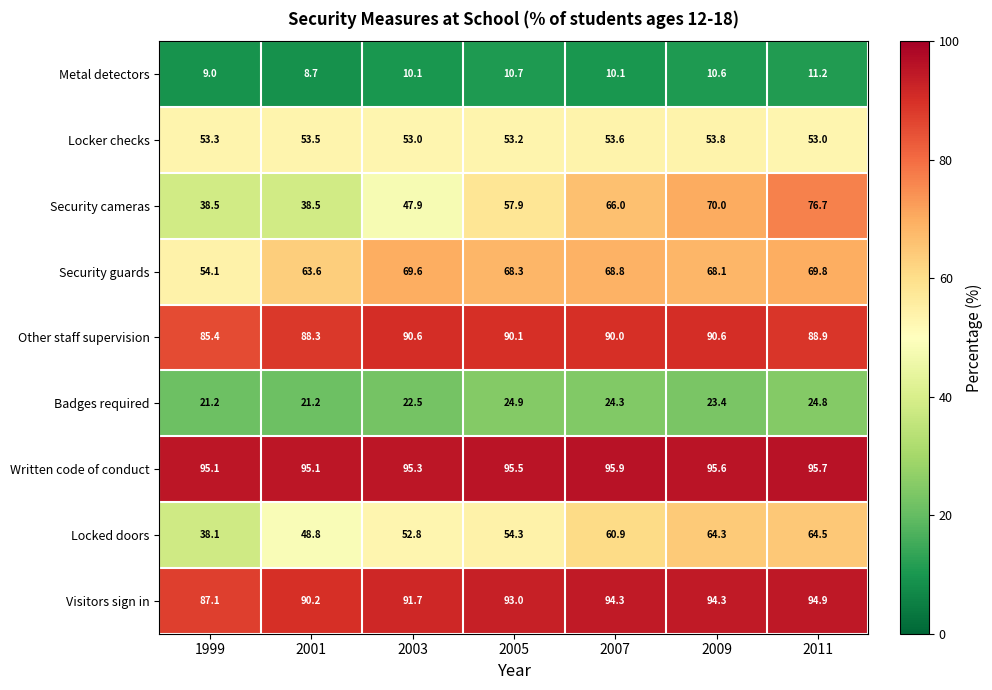

The Metal detectors series shows 3.4 at 2007. True or false?

False